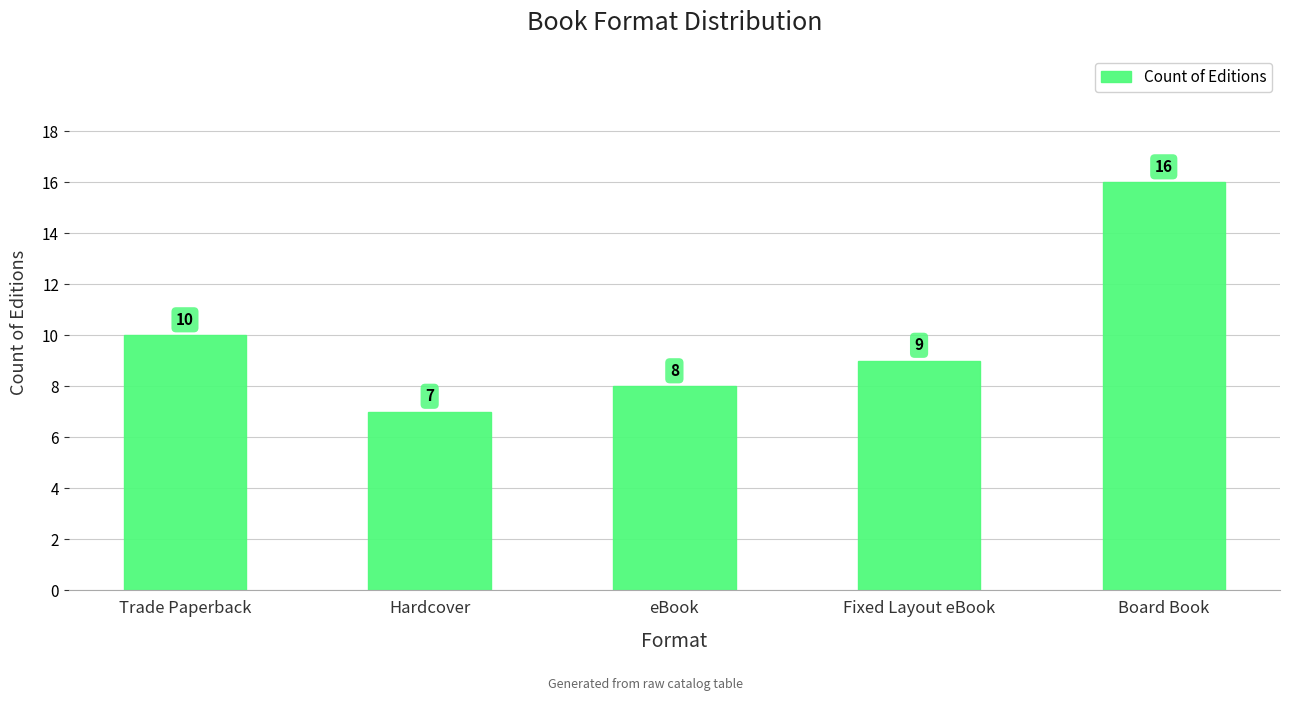

Which has a higher value, Trade Paperback or Board Book?

Board Book